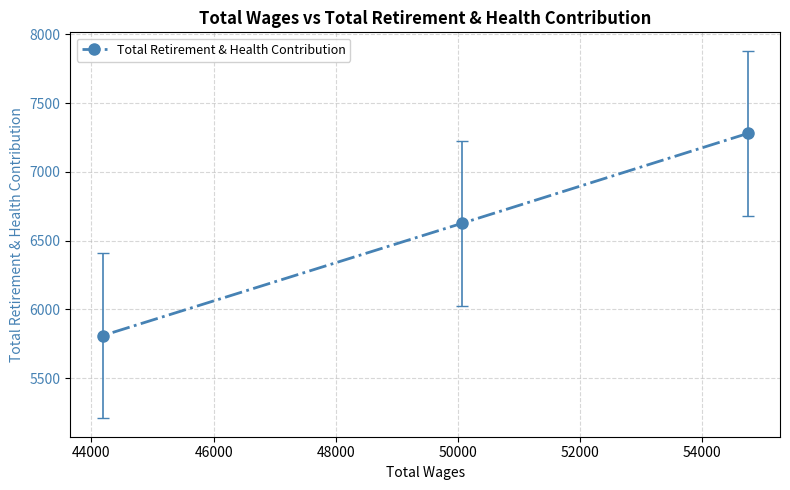

What is the value of the 2nd point from the left?

6625